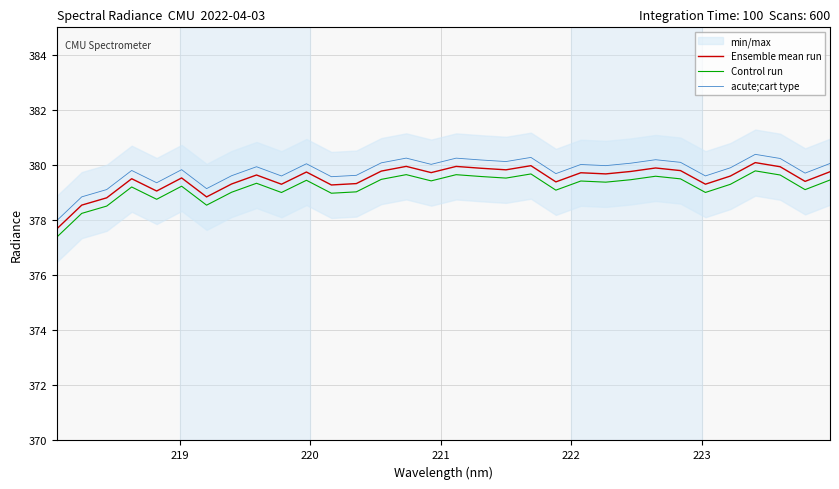

Which series has the largest total across all categories?

acute;cart type